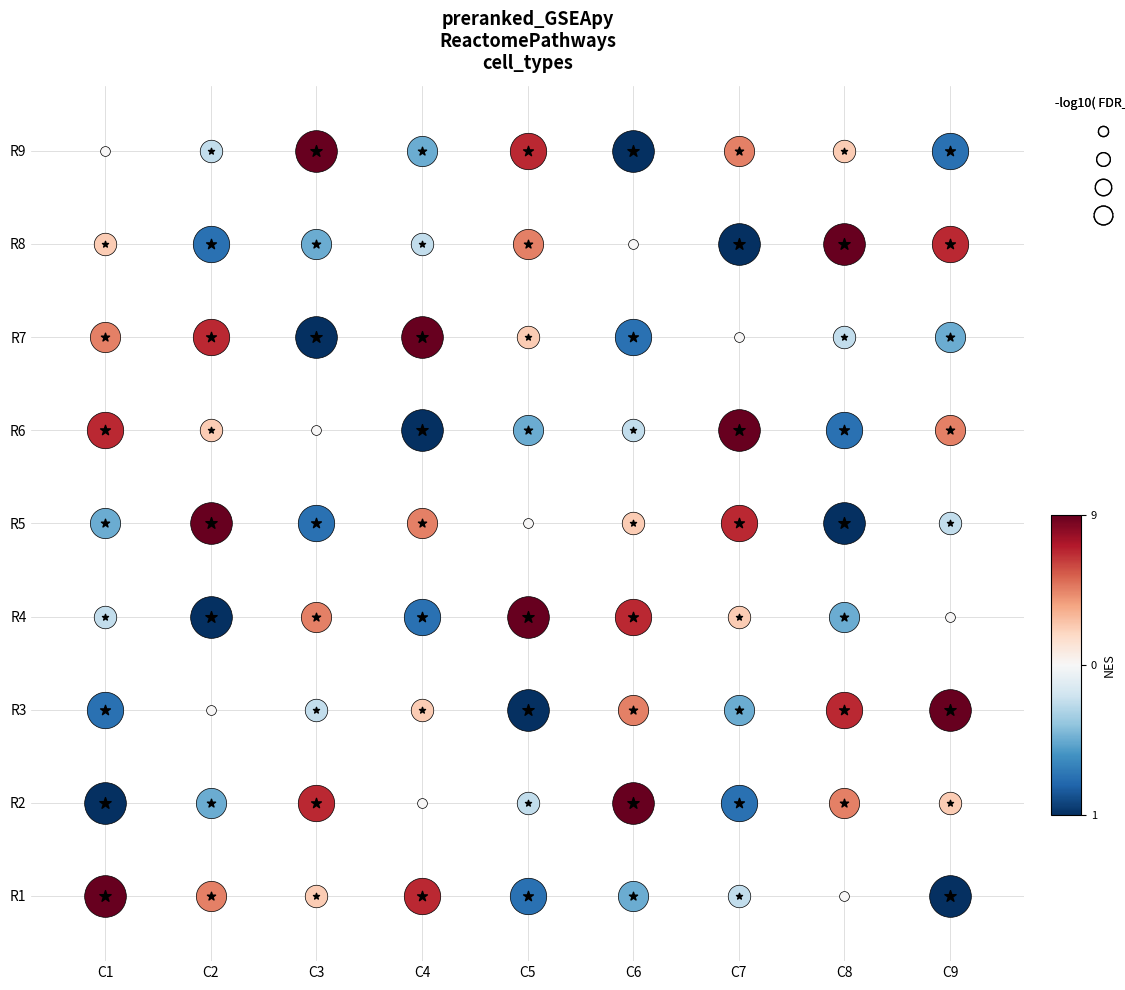

The value of 8 at 4 is 2. True or false?

False